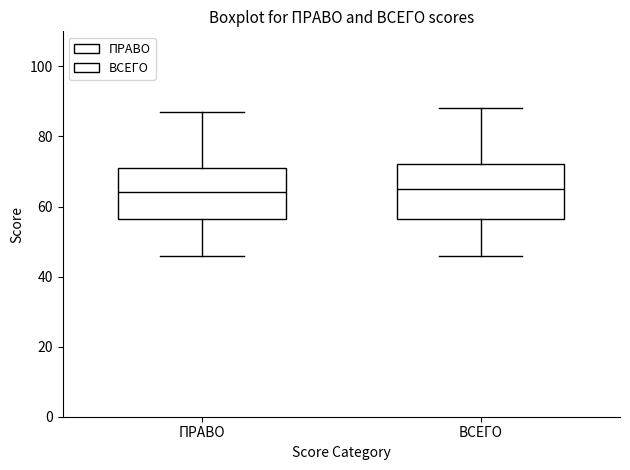

Reading left to right, transcribe this box plot: for each box, give where its median line is, the range the box spans, and where its two whiskers end, as read against the y-axis. The values are not printed on the chart, so give them approximately, as read against the axis.

ПРАВО: median 64, box 56 to 72, whiskers 46 to 88
ВСЕГО: median 66, box 56 to 72, whiskers 46 to 88